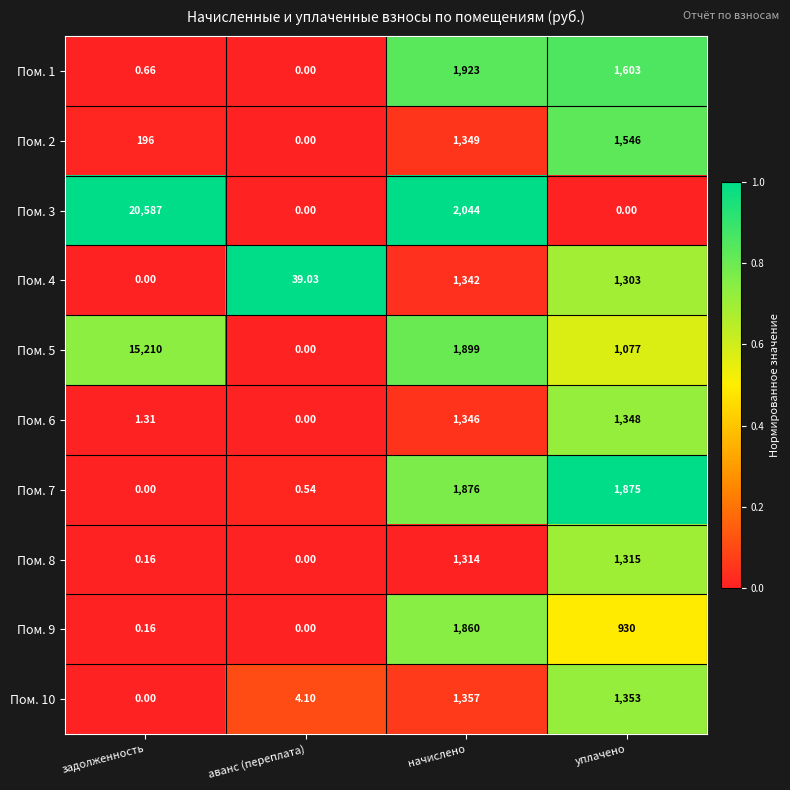

At which category does the chart reach its peak across all series?

задолженность